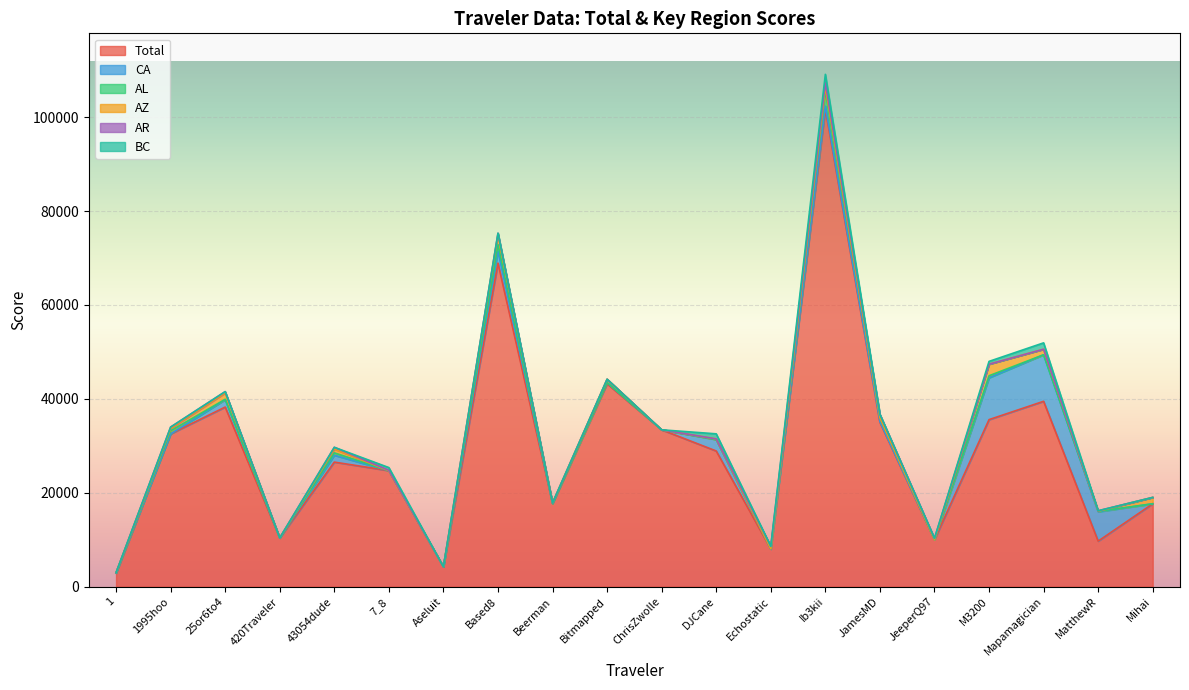

Does the chart display data point markers on the line(s)?

No